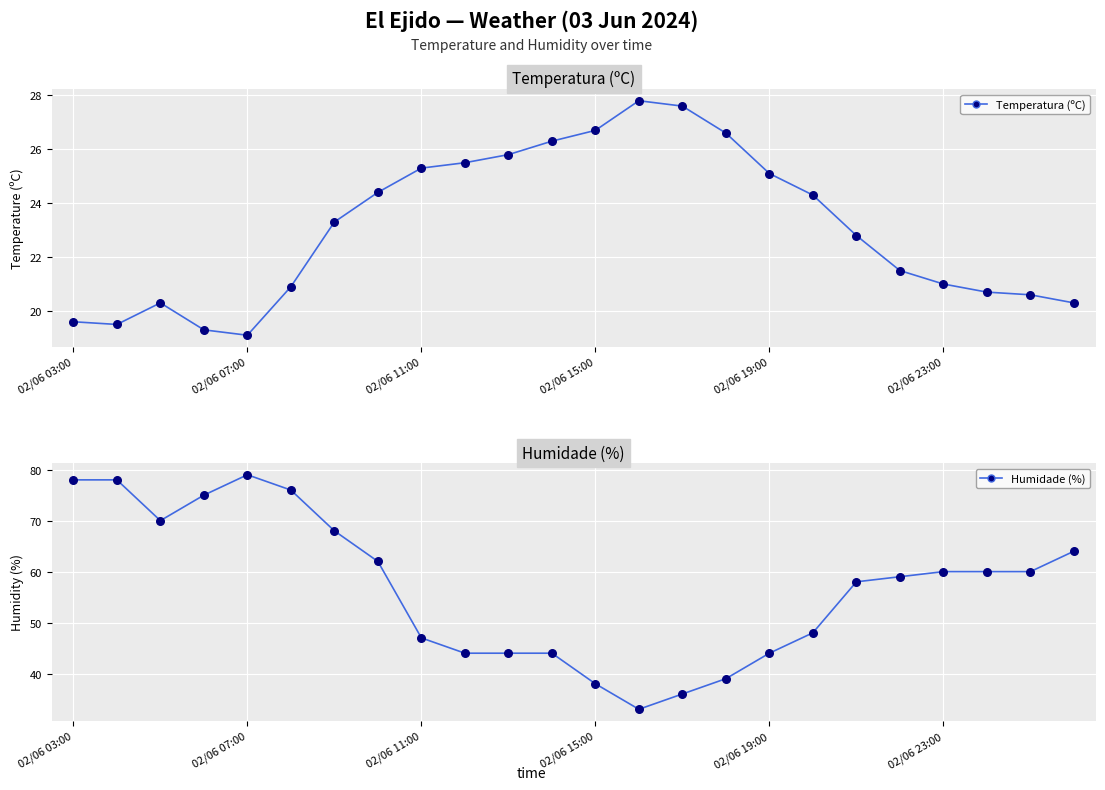

Which series has the widest spread of Y values?

Humidade (%)